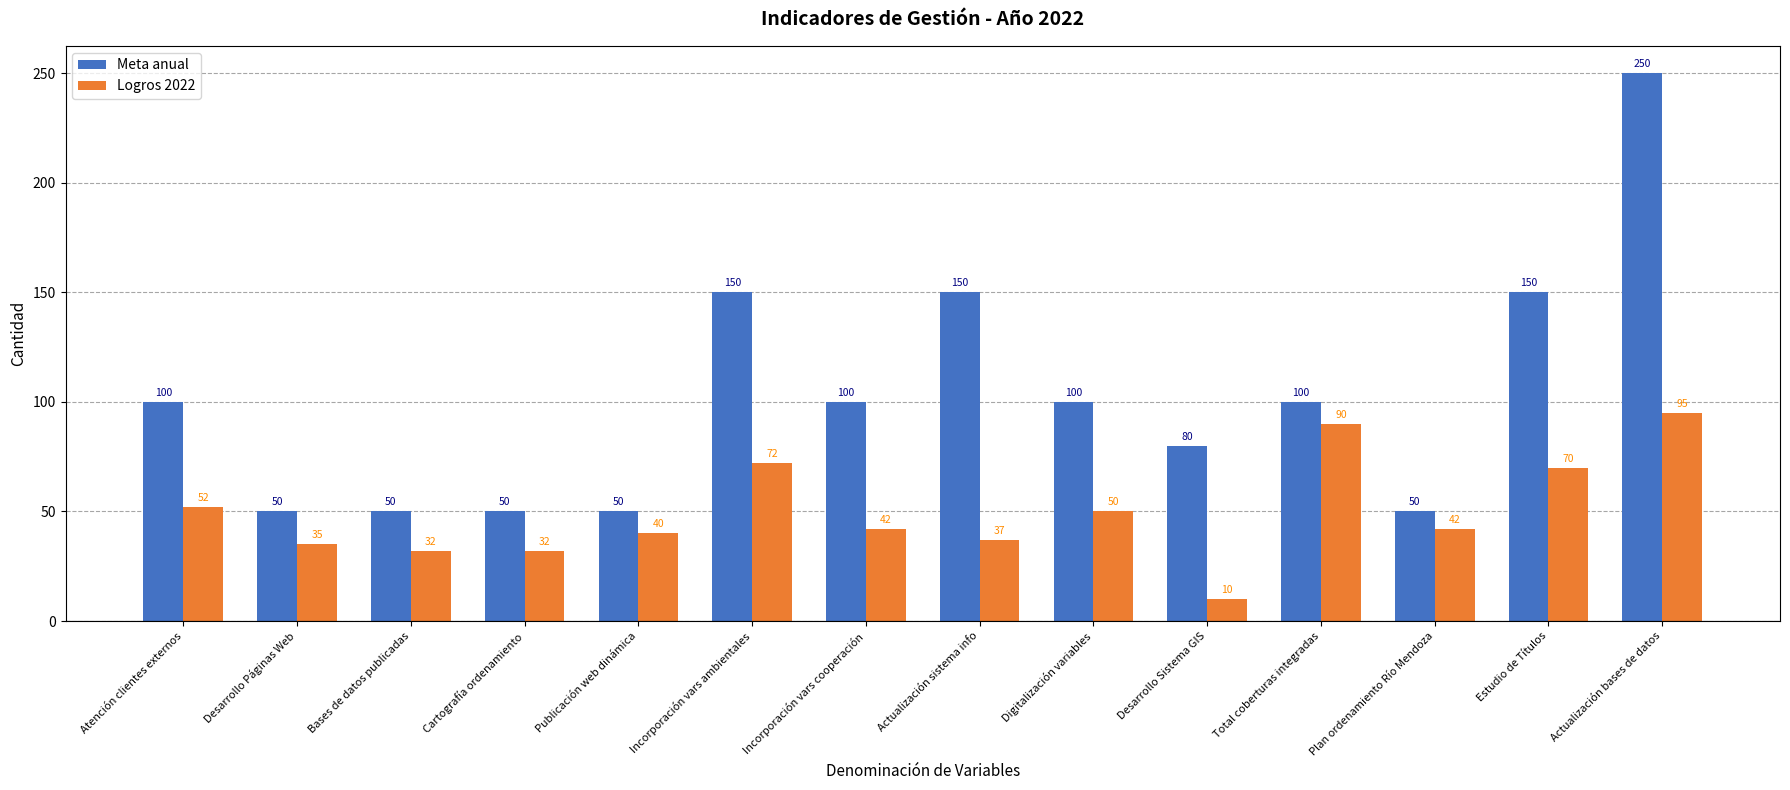

Read the Meta anual value at Incorporación vars ambientales.

150